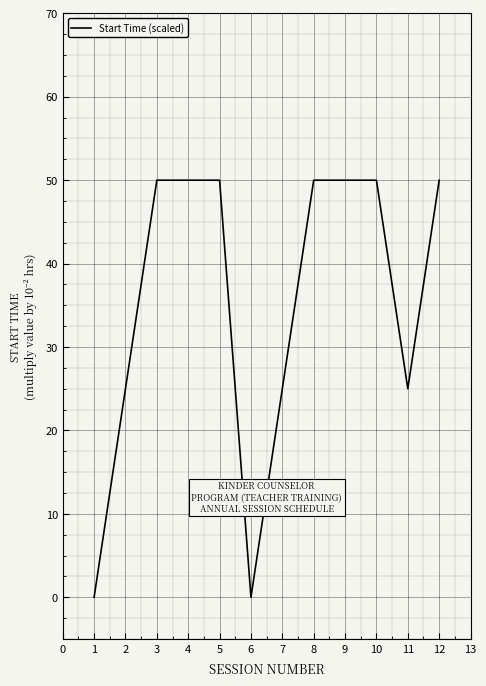

What is the maximum value shown in the chart?

50